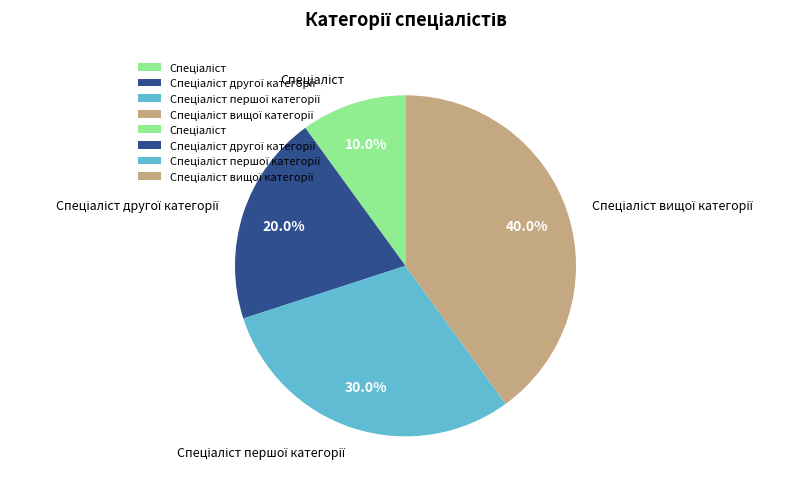

Is there any slice that represents more than half of the pie?

No